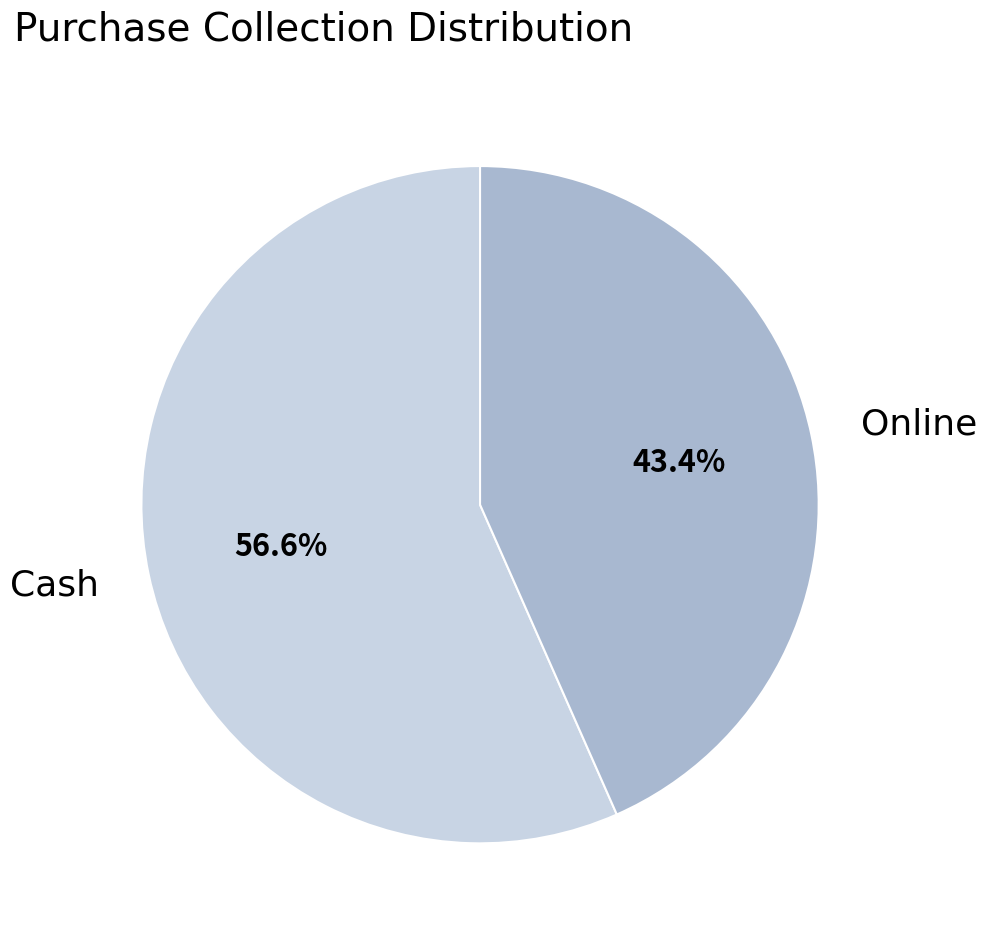

Which slice is the smallest?

Online